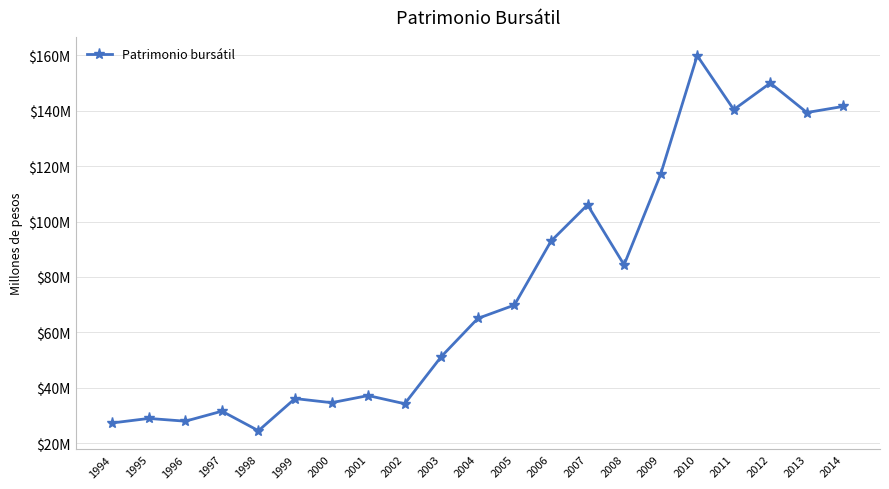

What is the average value?

76208283.8